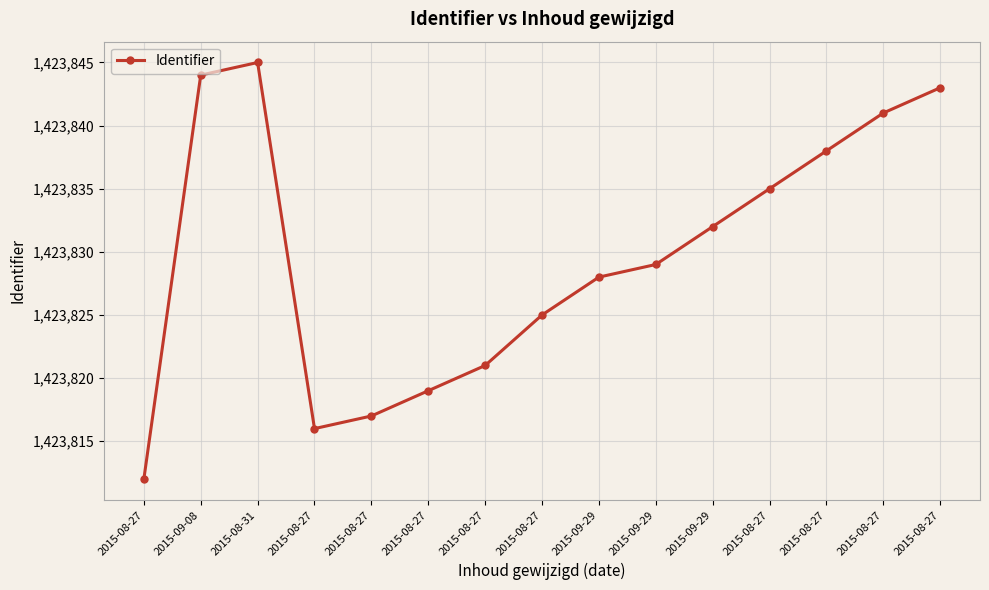

What is the greatest value displayed?

1423845